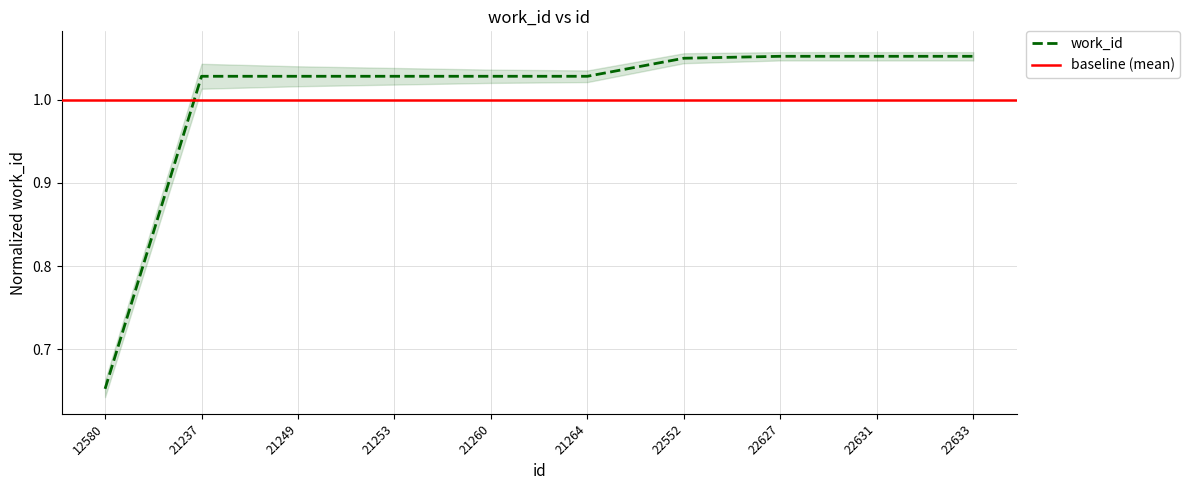

Reading right to left, list all the values displayed in this chart.

22633=1.1	22631=1.1	22627=1.1	22552=1.0	21264=1.0	21260=1.0	21253=1.0	21249=1.0	21237=1.0	12580=0.7